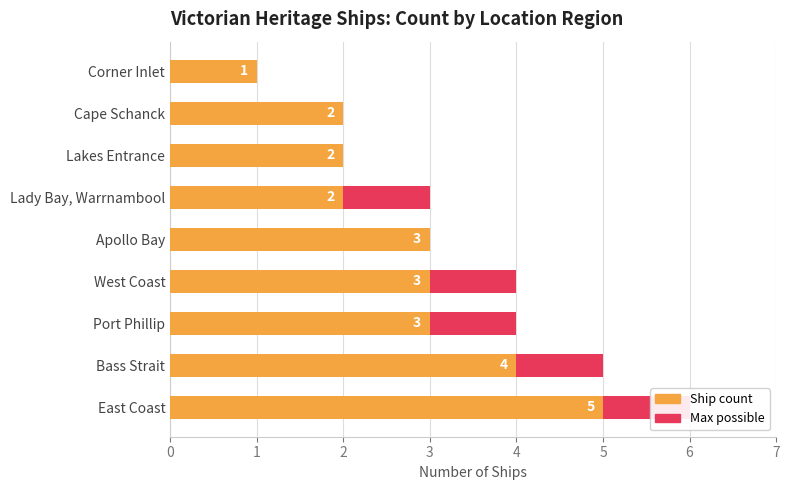

Is it true that Ship count equals 1 at Bass Strait?

False